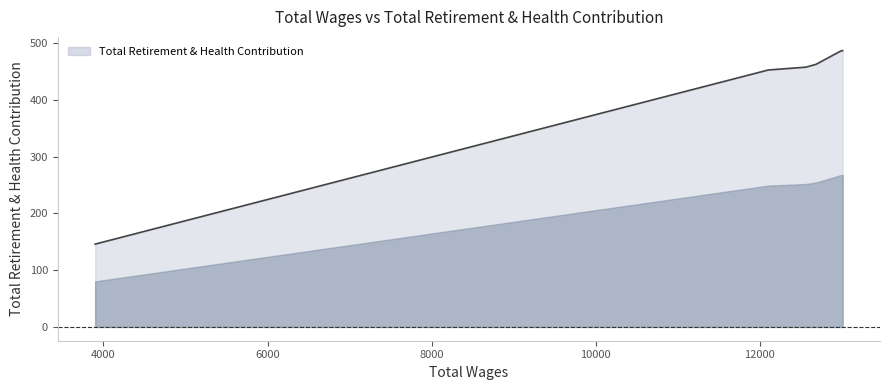

What is the sum of all values?

2494